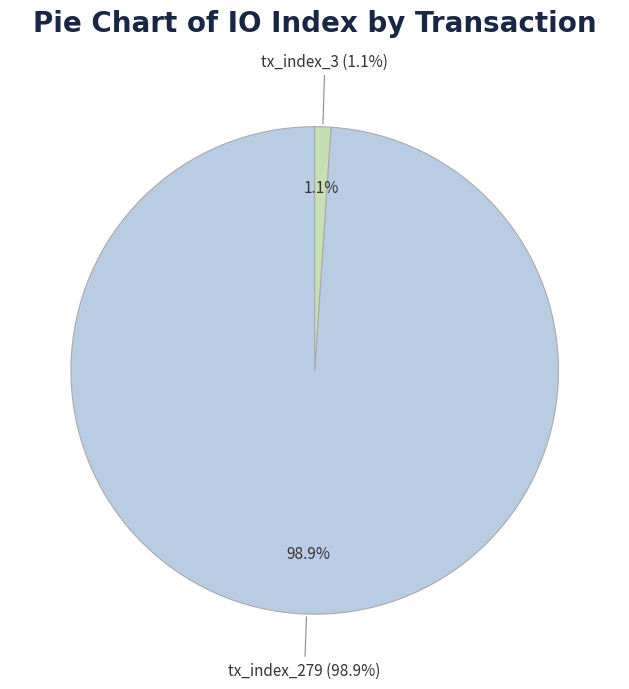

Is the sum of tx_index_279 and tx_index_3 greater than half?

Yes